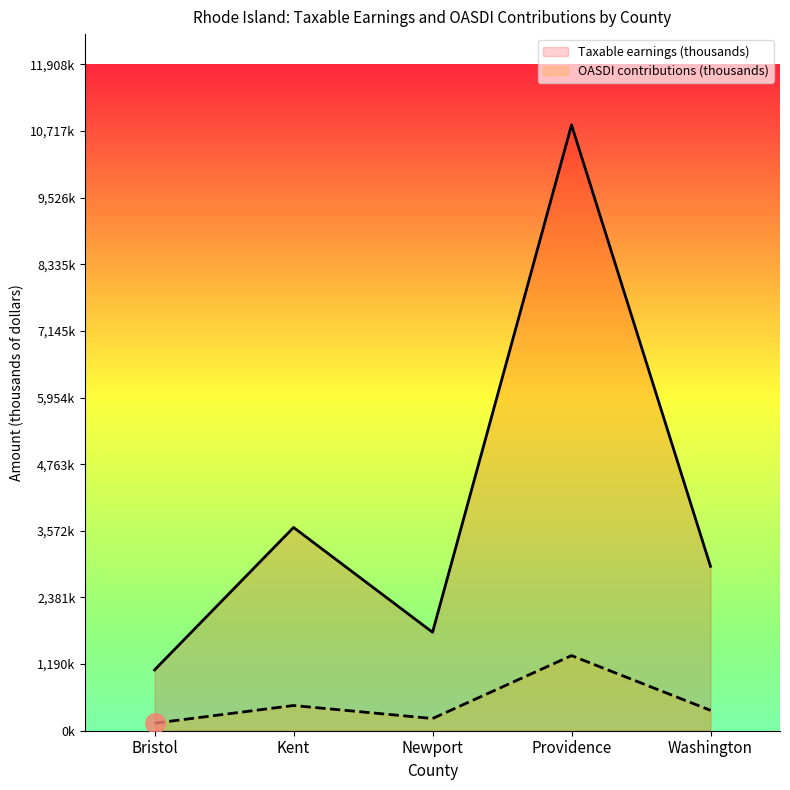

In Taxable earnings (thousands), how many points are lower than both neighbors (excluding endpoints)?

1